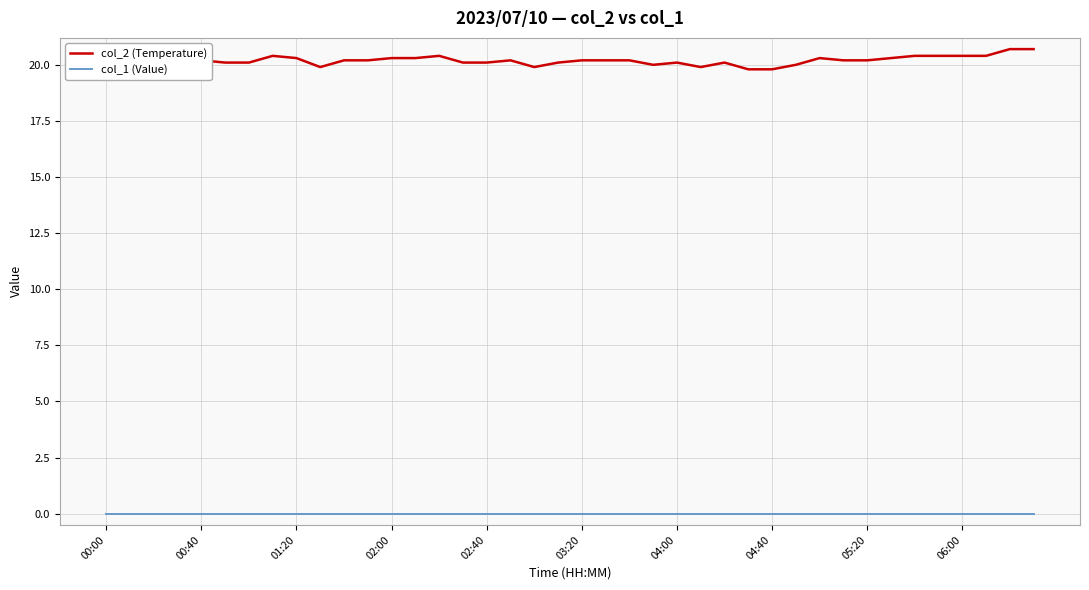

What are all the series names shown in the legend?

col_2 (Temperature), col_1 (Value)